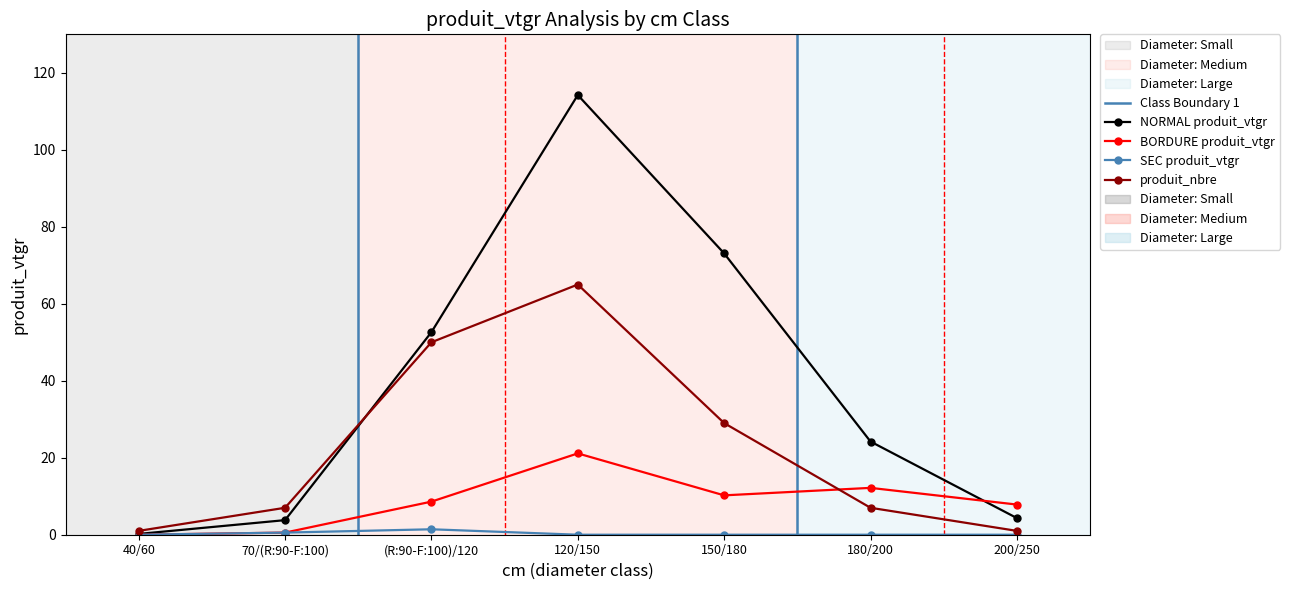

How many lines are shown in the chart?

4